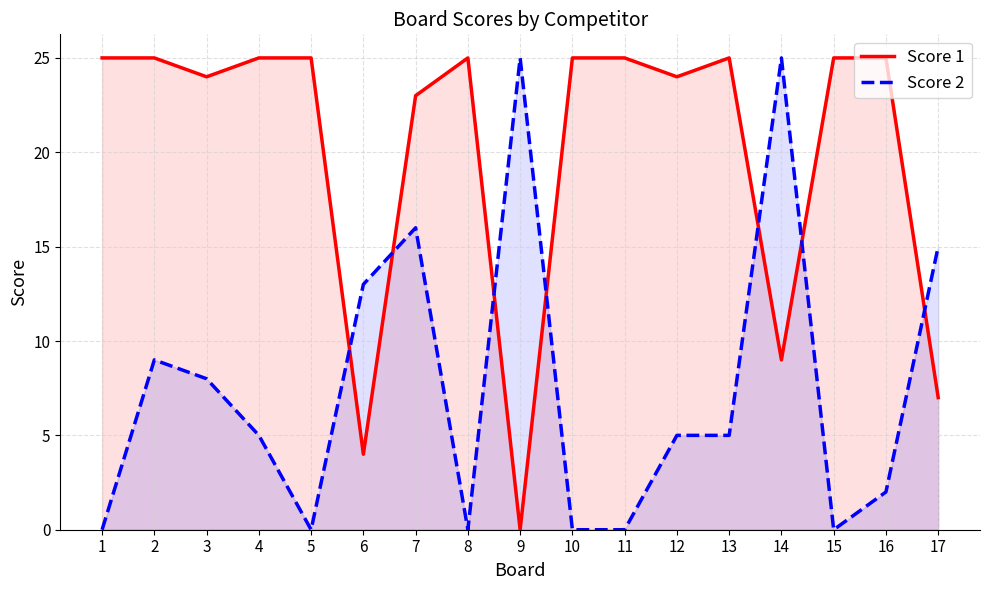

Which has a higher value, 10 or 12?

10